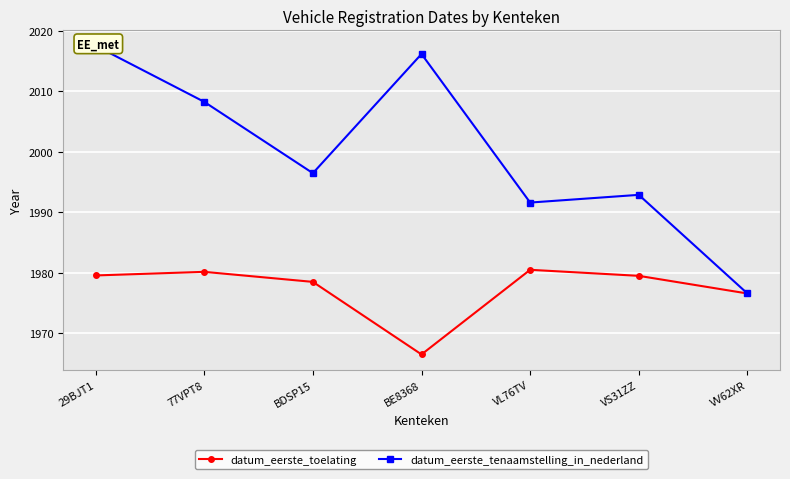

What is the minimum value shown in the chart?

1966.5